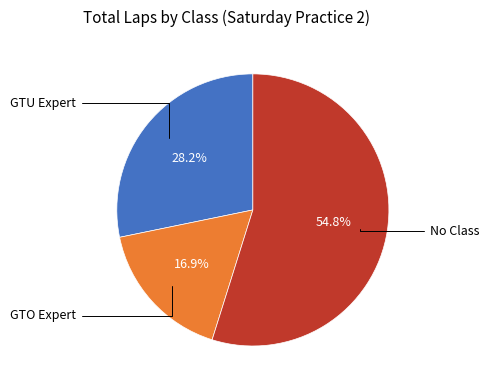

Is there any slice that represents more than half of the pie?

Yes